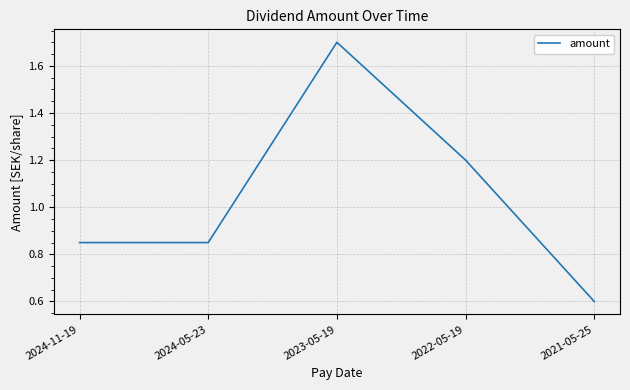

What is the maximum value shown in the chart?

1.7